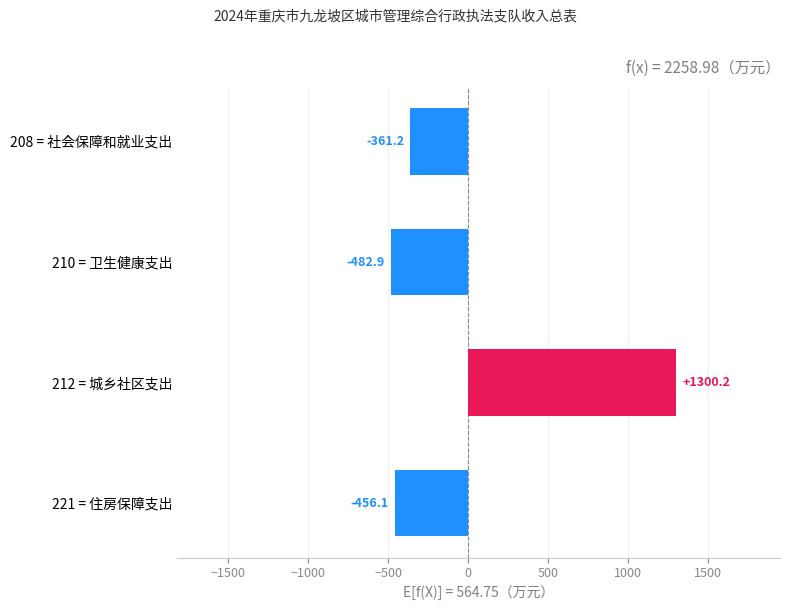

How many values are below -361?

3